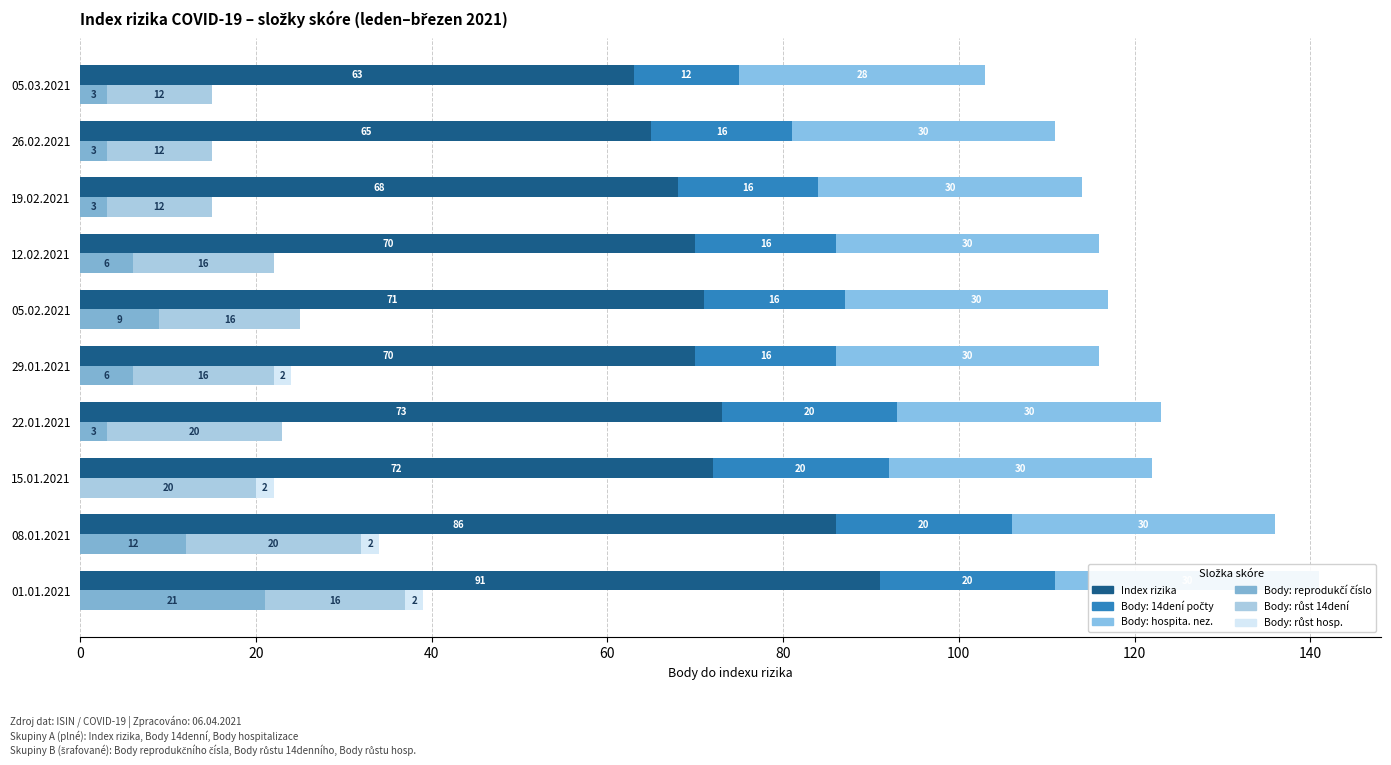

Between 01.01.2021 and 29.01.2021, which series saw the biggest shift?

Index rizika